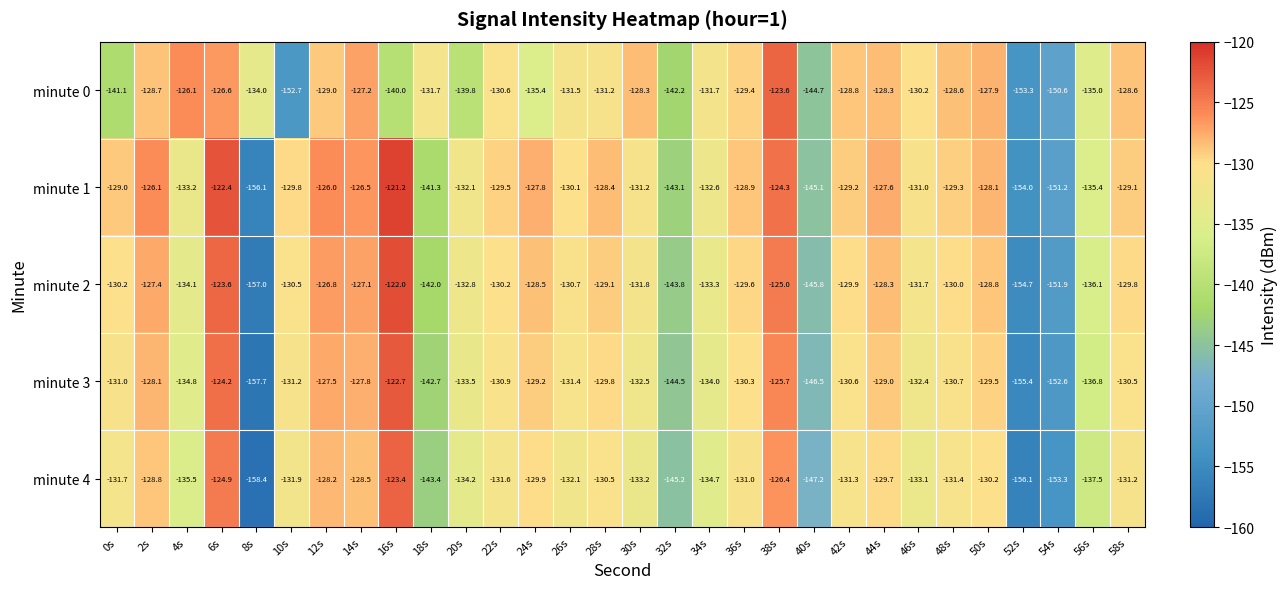

Which series has the largest total across all categories?

minute 1